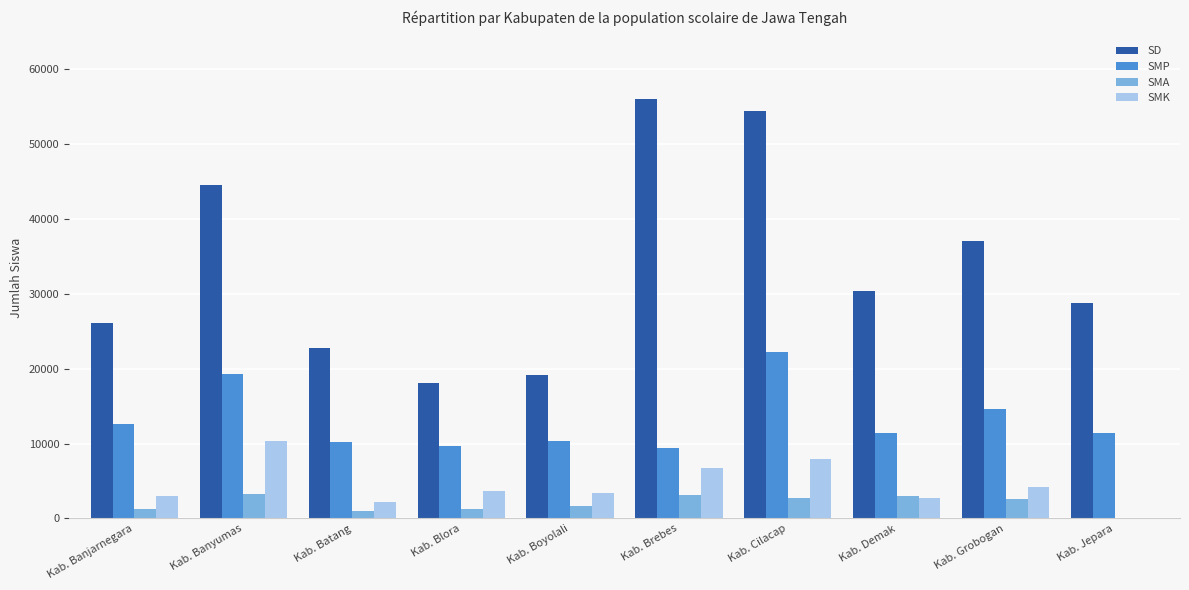

The value of SD at Kab. Blora is 18027. True or false?

True